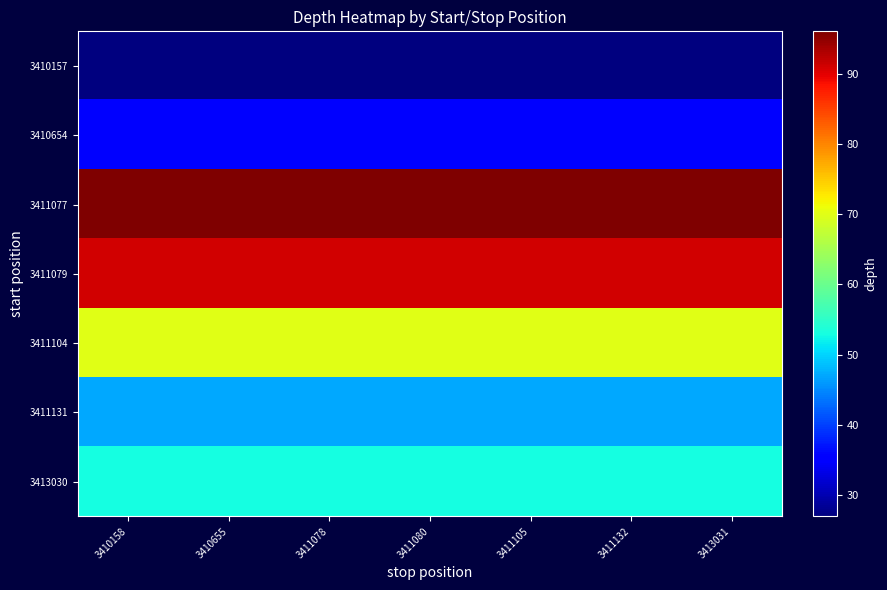

Reading left to right, extract all data points from this chart.

3410157: 3410158=27	3410655=27	3411078=27	3411080=27	3411105=27	3411132=27	3413031=27
3410654: 3410158=35	3410655=35	3411078=35	3411080=35	3411105=35	3411132=35	3413031=35
3411077: 3410158=96	3410655=96	3411078=96	3411080=96	3411105=96	3411132=96	3413031=96
3411079: 3410158=91	3410655=91	3411078=91	3411080=91	3411105=91	3411132=91	3413031=91
3411104: 3410158=70	3410655=70	3411078=70	3411080=70	3411105=70	3411132=70	3413031=70
3411131: 3410158=47	3410655=47	3411078=47	3411080=47	3411105=47	3411132=47	3413031=47
3413030: 3410158=53	3410655=53	3411078=53	3411080=53	3411105=53	3411132=53	3413031=53